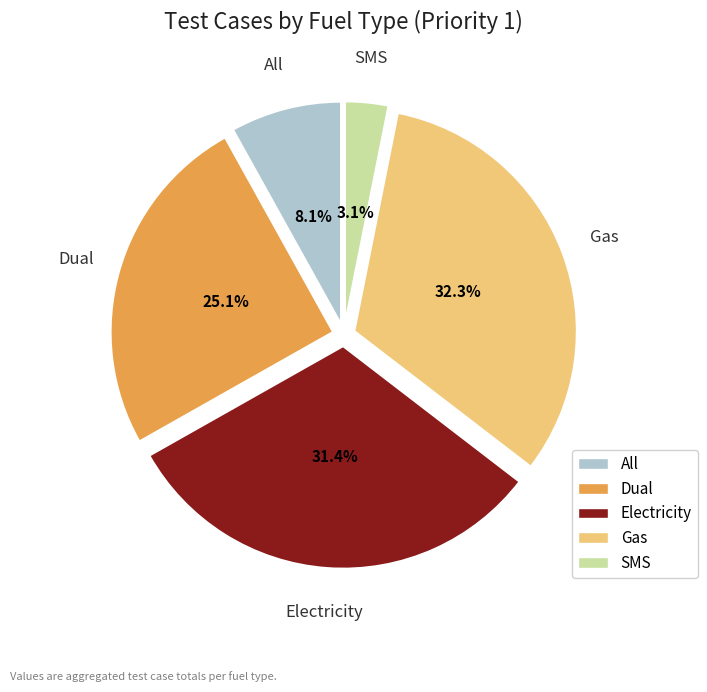

To the nearest percent, what portion does SMS represent?

3%